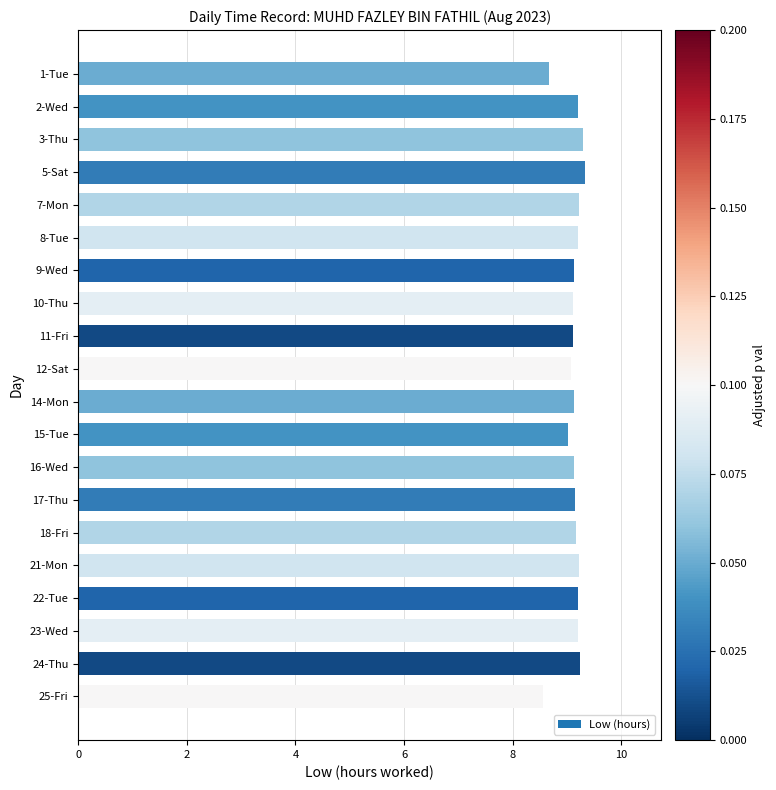

What is the value of the 16th bar from the top?

9.2